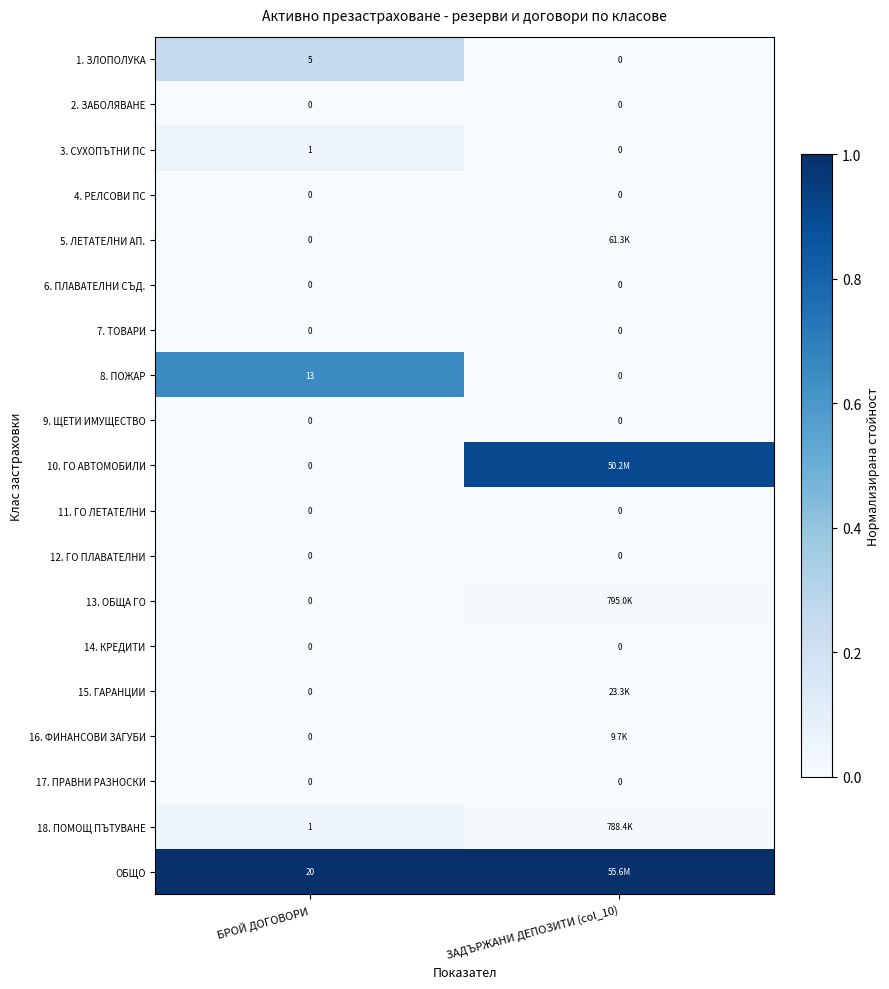

Rank the series at БРОЙ ДОГОВОРИ from lowest to highest value.

2. ЗАБОЛЯВАНЕ, 4. РЕЛСОВИ ПС, 5. ЛЕТАТЕЛНИ АП., 6. ПЛАВАТЕЛНИ СЪД., 7. ТОВАРИ, 9. ЩЕТИ ИМУЩЕСТВО, 10. ГО АВТОМОБИЛИ, 11. ГО ЛЕТАТЕЛНИ, 12. ГО ПЛАВАТЕЛНИ, 13. ОБЩА ГО, 14. КРЕДИТИ, 15. ГАРАНЦИИ, 16. ФИНАНСОВИ ЗАГУБИ, 17. ПРАВНИ РАЗНОСКИ, 3. СУХОПЪТНИ ПС, 18. ПОМОЩ ПЪТУВАНЕ, 1. ЗЛОПОЛУКА, 8. ПОЖАР, ОБЩО